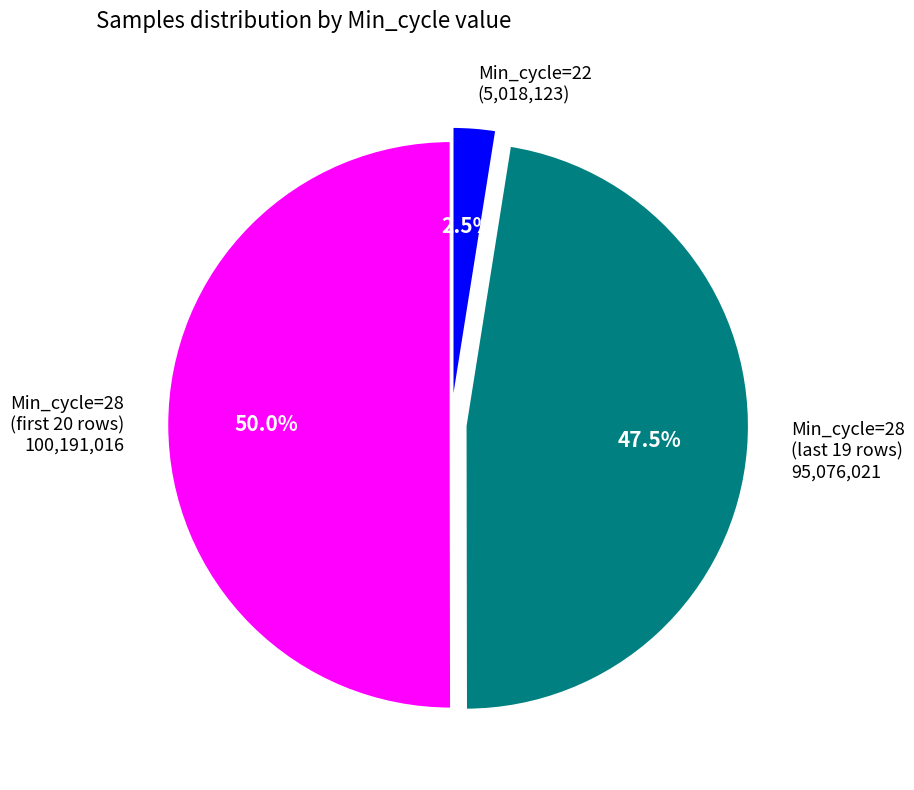

Which slice is the smallest?

Min_cycle=22 (5,018,123)